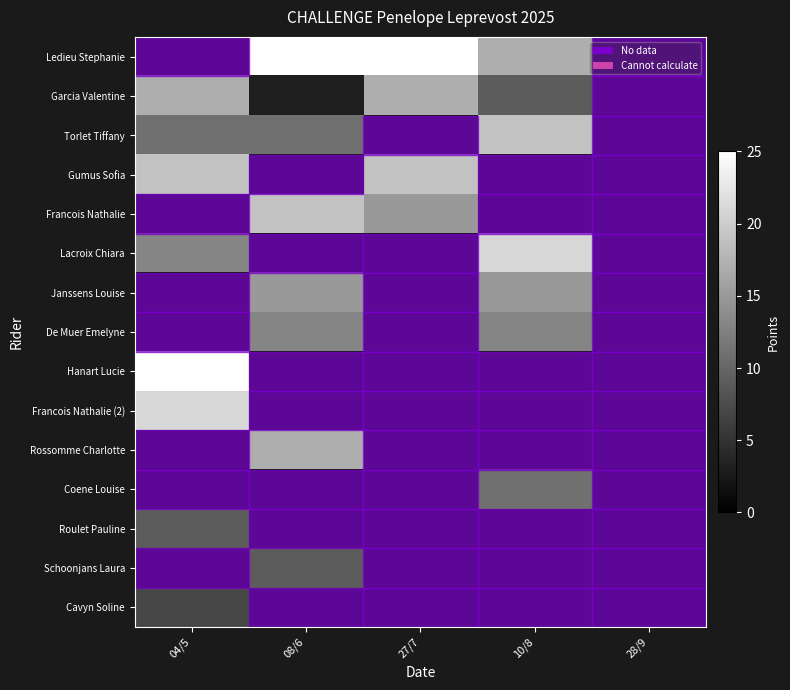

At which category does the chart reach its peak across all series?

08/6